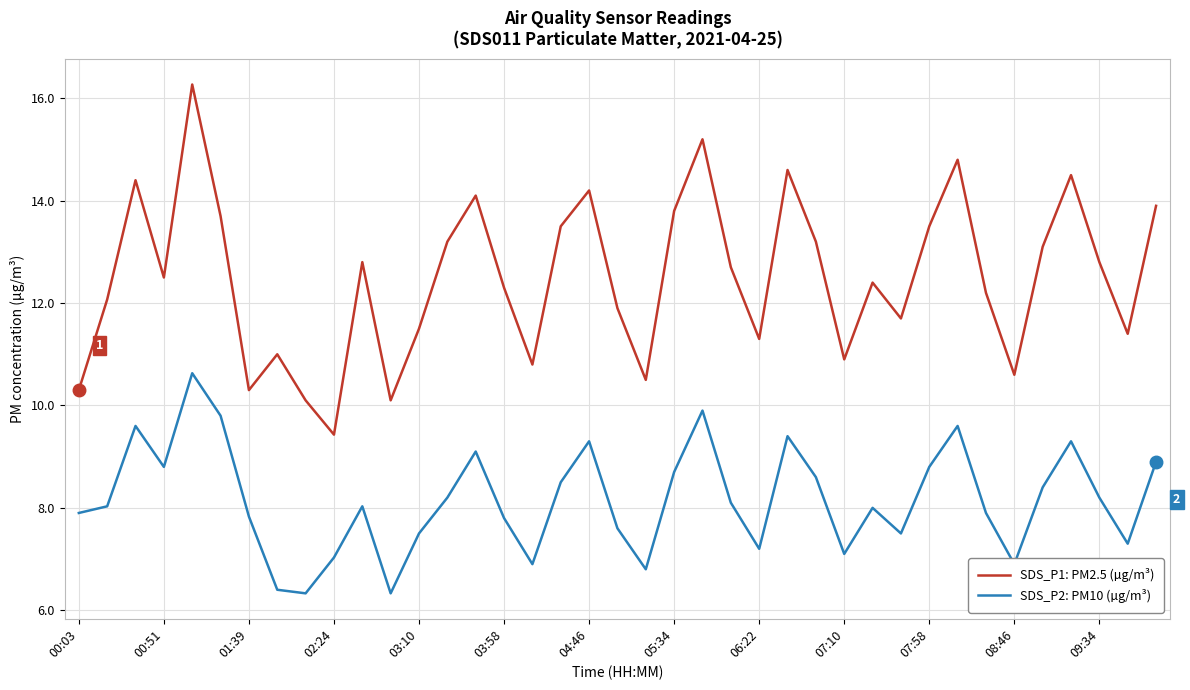

What is the difference between the maximum and minimum values in the SDS_P1: PM2.5 (µg/m³) series?

6.8